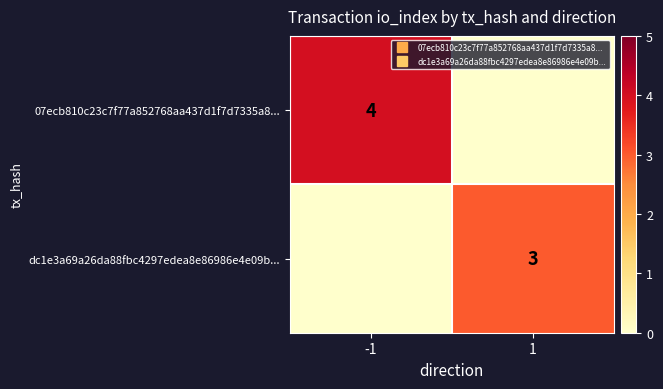

Which category has the highest value in the 07ecb810c23c7f77a852768aa437d1f7d7335a8... series?

-1